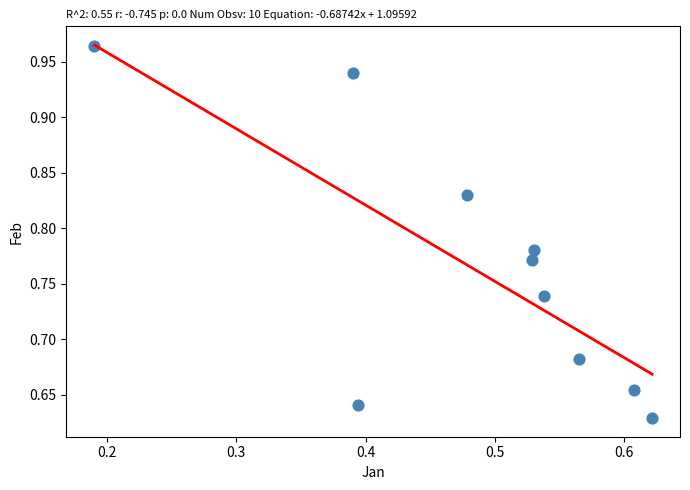

What is the range of X values (max minus min)?

0.4